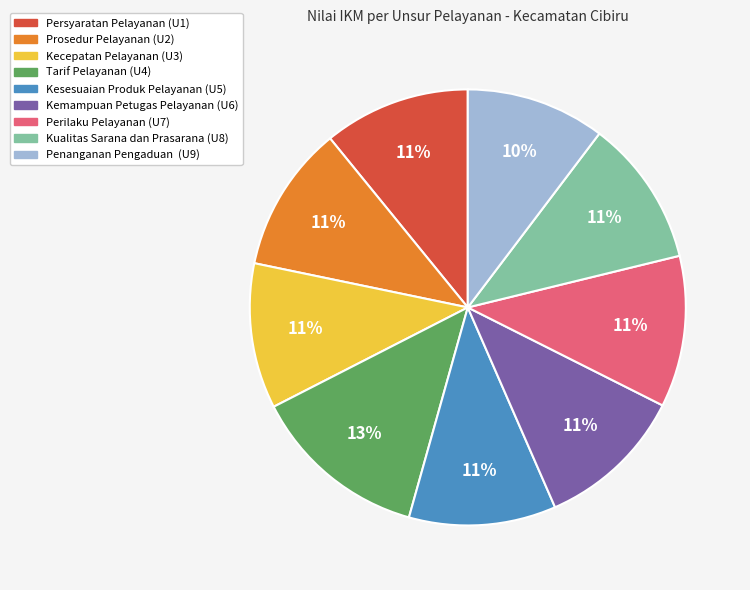

Which slice is the largest?

Tarif Pelayanan (U4)